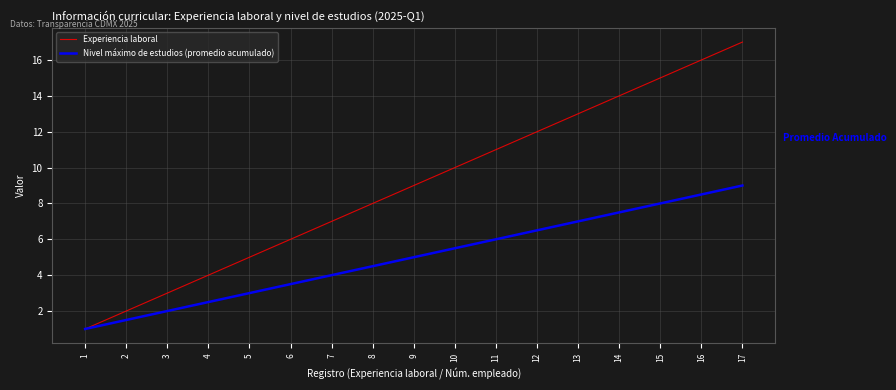

What is the minimum value for Experiencia laboral?

1.0